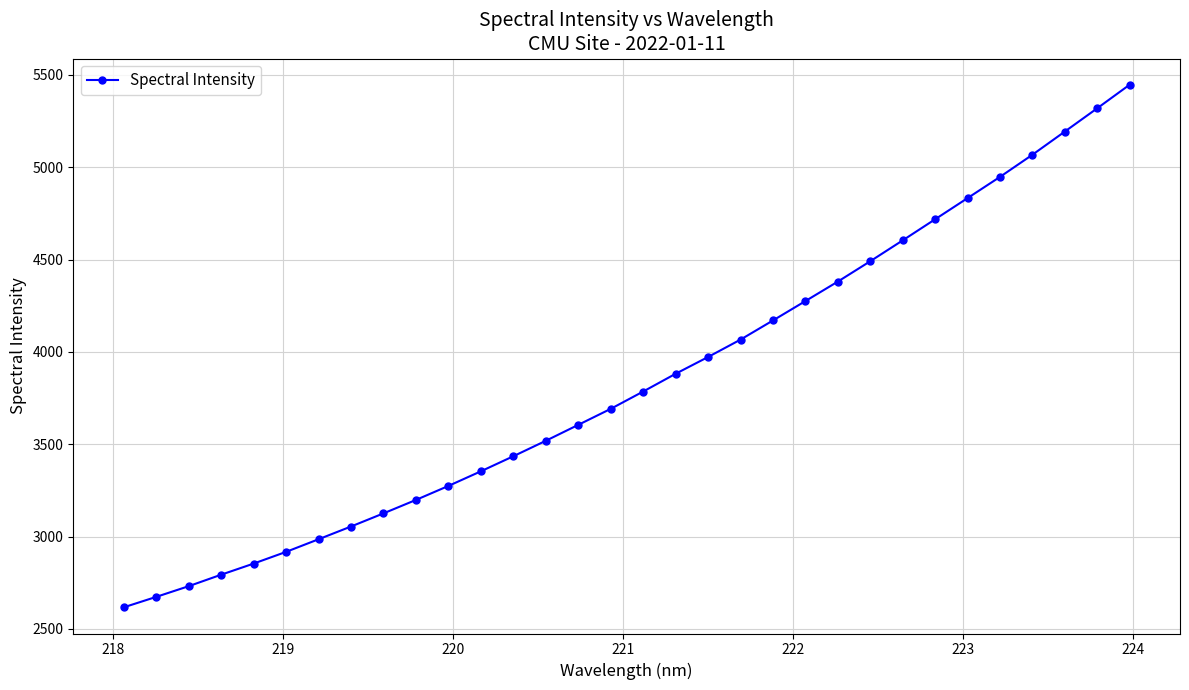

What is the maximum value shown in the chart?

5446.6